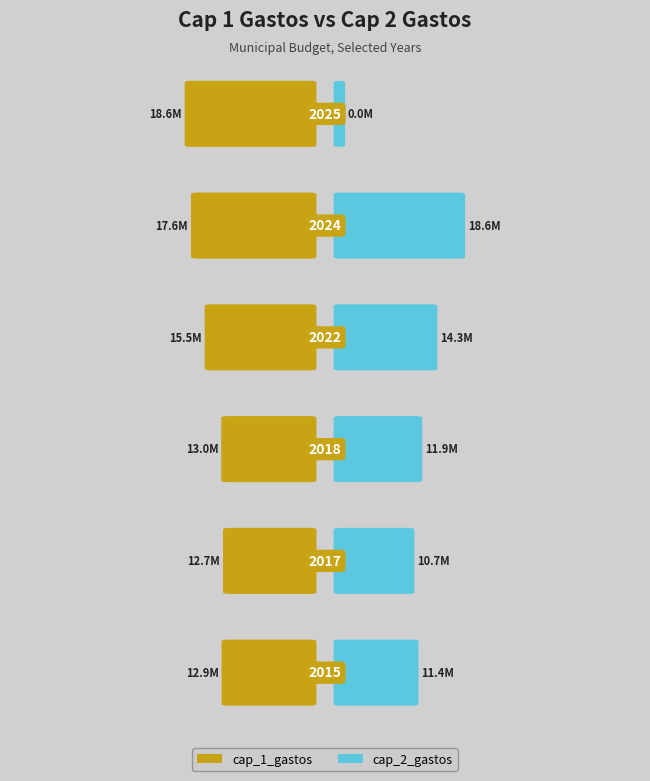

Which label corresponds to the largest value in the chart?

2025